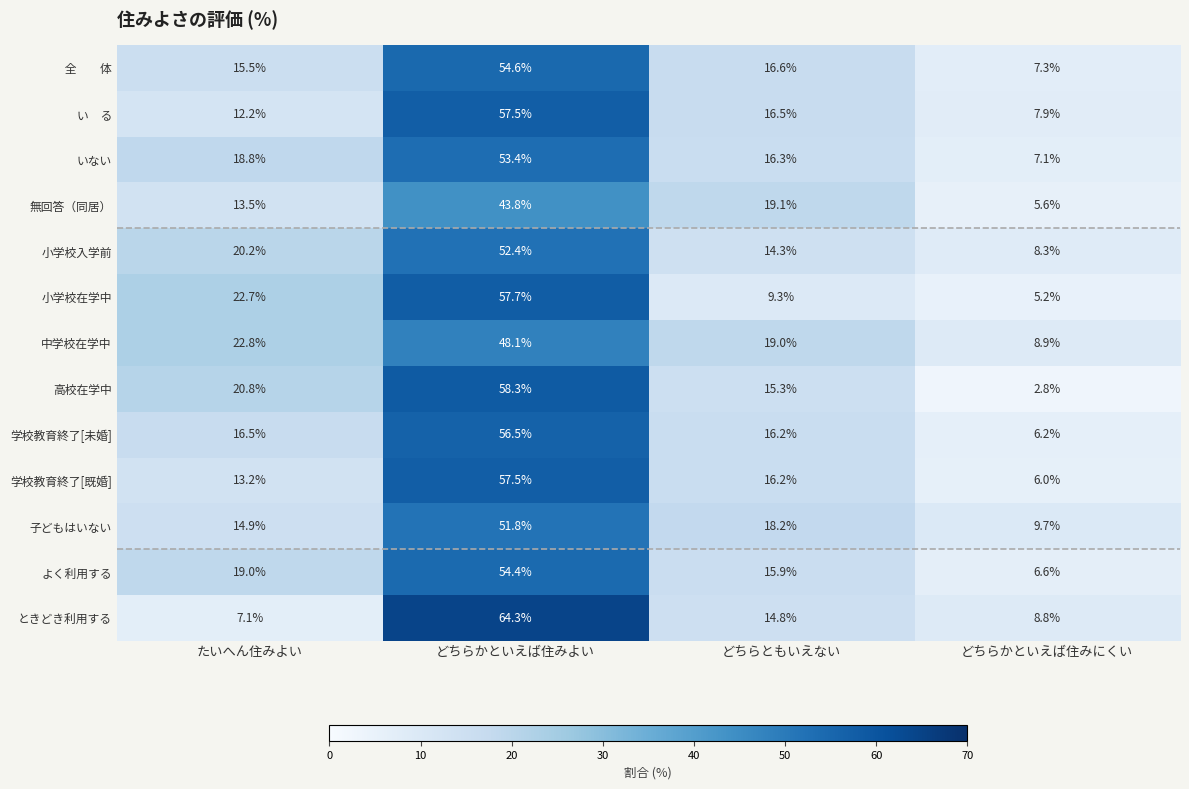

Rank the categories by よく利用する value from highest to lowest.

どちらかといえば住みよい, たいへん住みよい, どちらともいえない, どちらかといえば住みにくい